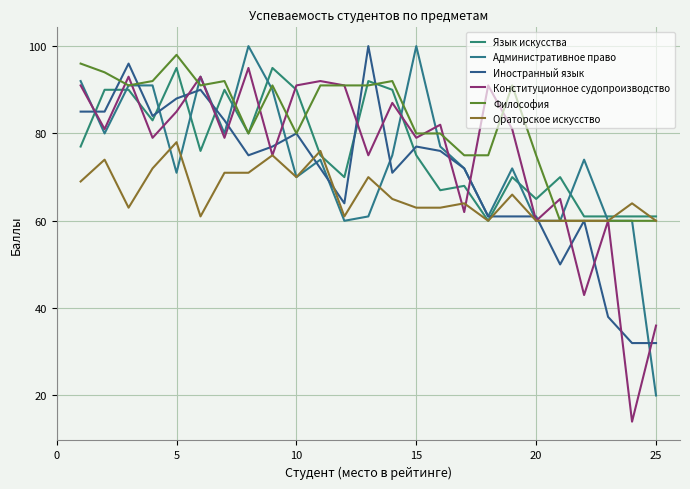

What is the average value of the Конституционное судопроизводство series?

75